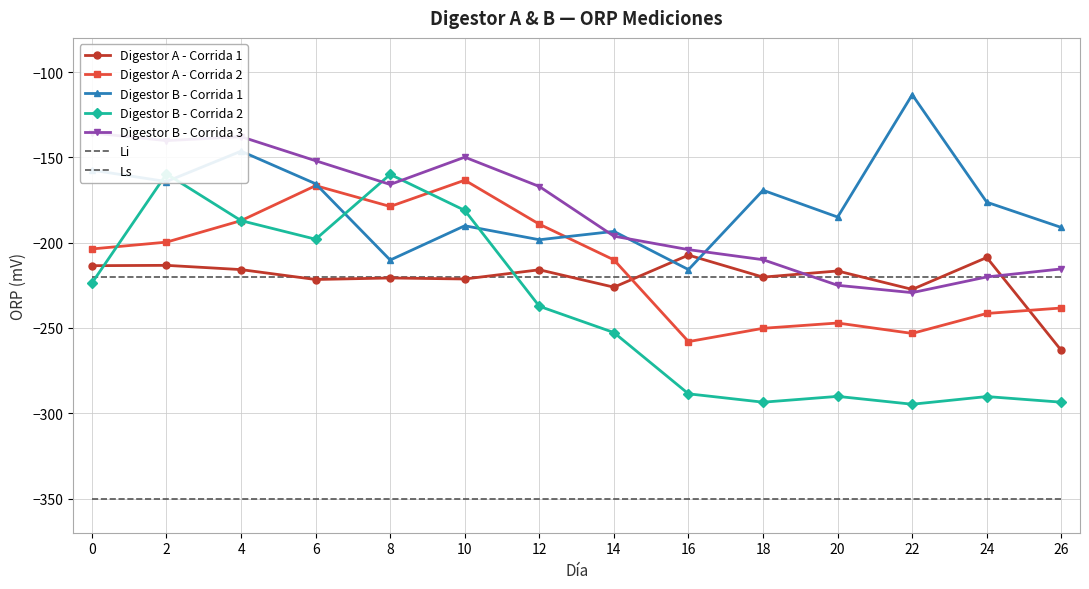

At how many categories does at least one series exceed -171?

9